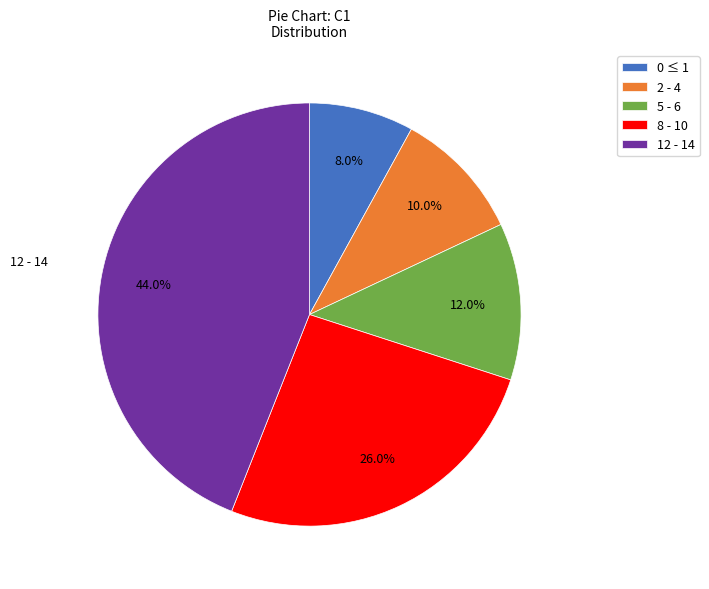

What percentage is NOT represented by 2 - 4?

90.0%